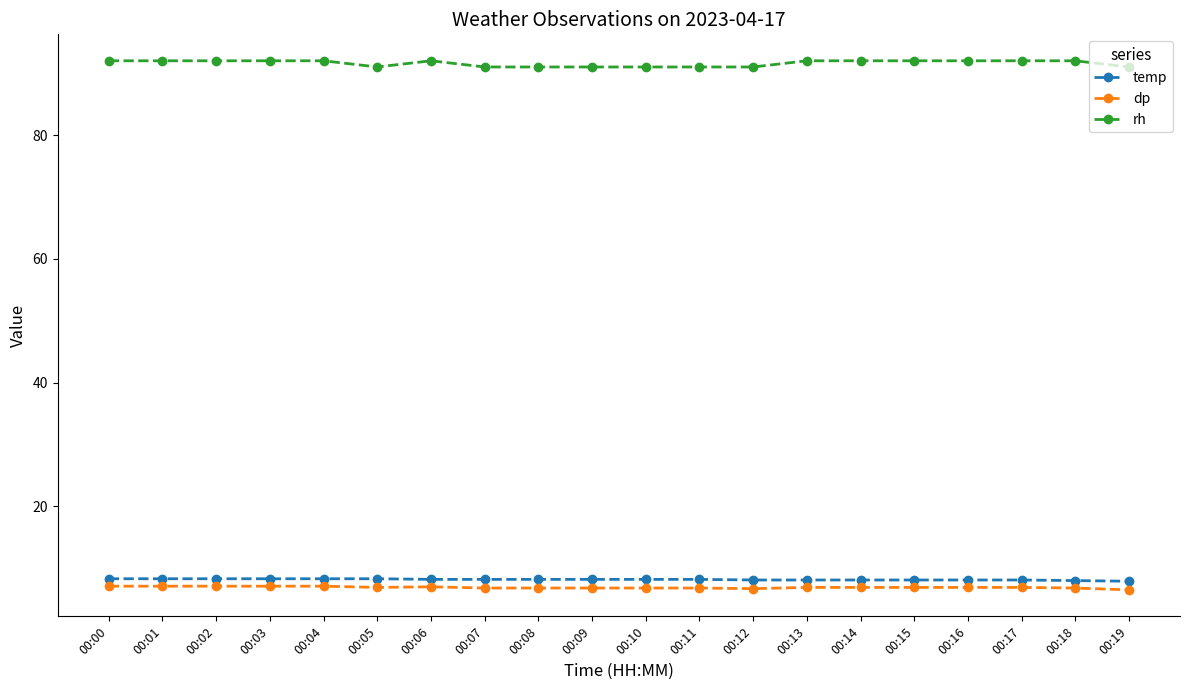

What are all the series names shown in the legend?

temp, dp, rh